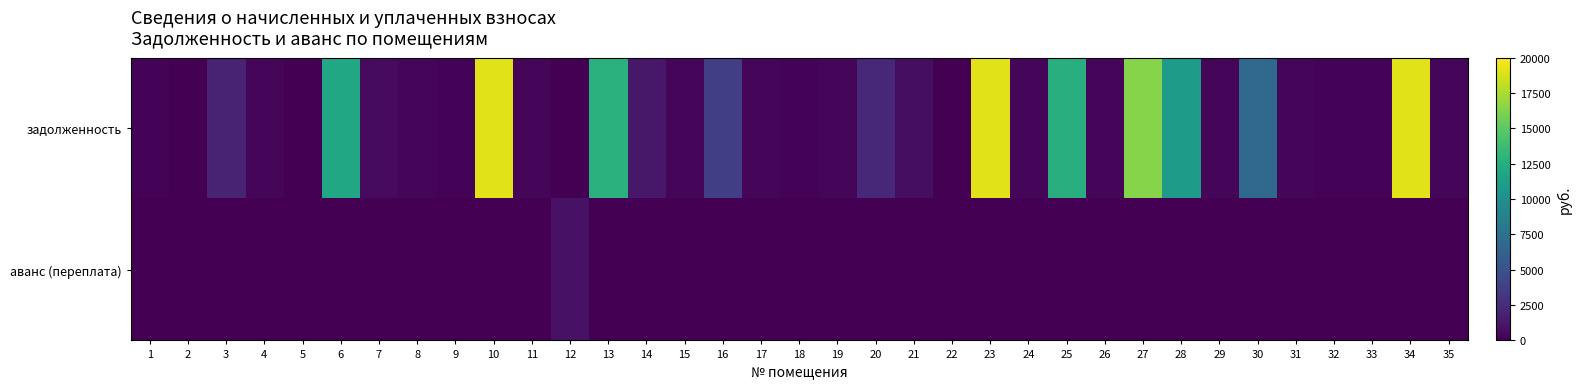

Reading right to left, extract all data points from this chart.

задолженность: 35=272.5	34=19138.3	33=188.8	32=189.4	31=256.8	30=6870.4	29=265.9	28=10972.5	27=16392.1	26=272.5	25=12501.0	24=375.1	23=19093.2	22=0.0	21=776.5	20=2189.6	19=335.7	18=169.0	17=263.4	16=3695.1	15=276.8	14=1286.4	13=12793.7	12=0.0	11=275.6	10=19093.2	9=187.6	8=267.1	7=556.0	6=11924.5	5=0.0	4=267.1	3=2003.9	2=0.0	1=187.0
аванс (переплата): 35=0.0	34=0.0	33=0.0	32=0.0	31=0.0	30=0.0	29=0.0	28=0.0	27=0.0	26=0.0	25=0.0	24=0.0	23=0.0	22=0.0	21=0.0	20=0.0	19=0.0	18=0.0	17=0.0	16=0.0	15=0.0	14=0.0	13=0.0	12=985.4	11=0.0	10=0.0	9=0.0	8=0.0	7=0.0	6=0.0	5=0.0	4=0.0	3=0.0	2=0.6	1=0.0